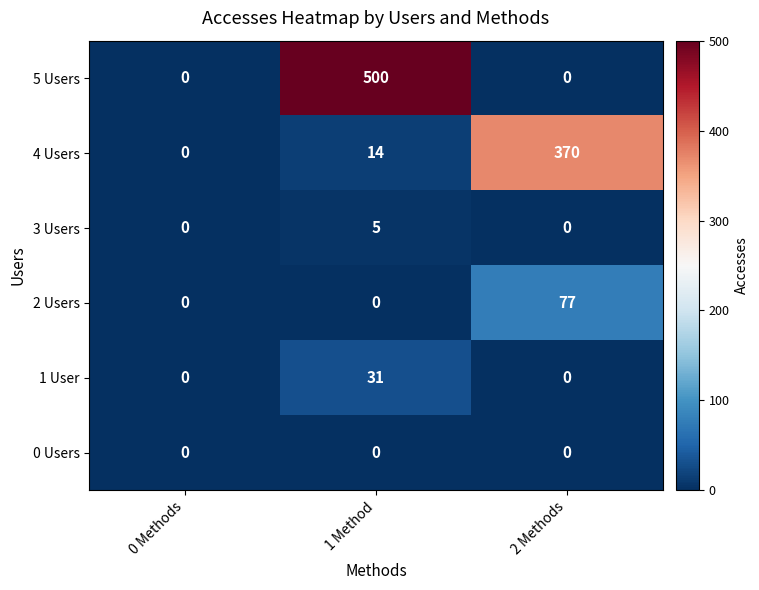

What is the sum of all 3 Users values?

5